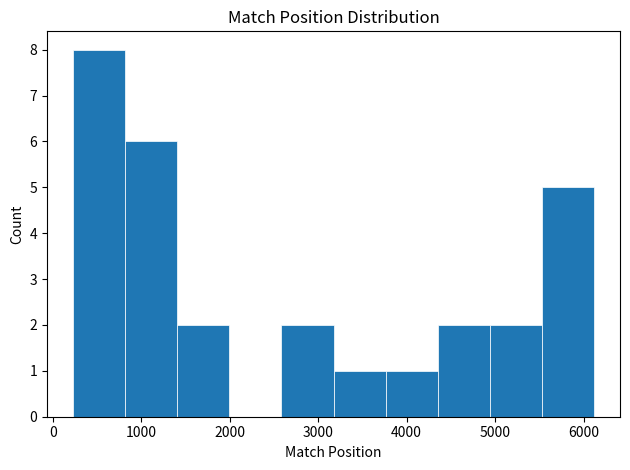

Reading left to right, list every bar in this chart as the range it spans on the x-axis followed by its height. Neither the bar edges nor the heights are printed on the chart, so give them approximately, as read against the axes.

200 to 800: 8
800 to 1400: 6
1400 to 2000: 2
2000 to 2600: 0
2600 to 3200: 2
3200 to 3800: 1
3800 to 4400: 1
4400 to 4900: 2
4900 to 5500: 2
5500 to 6100: 5